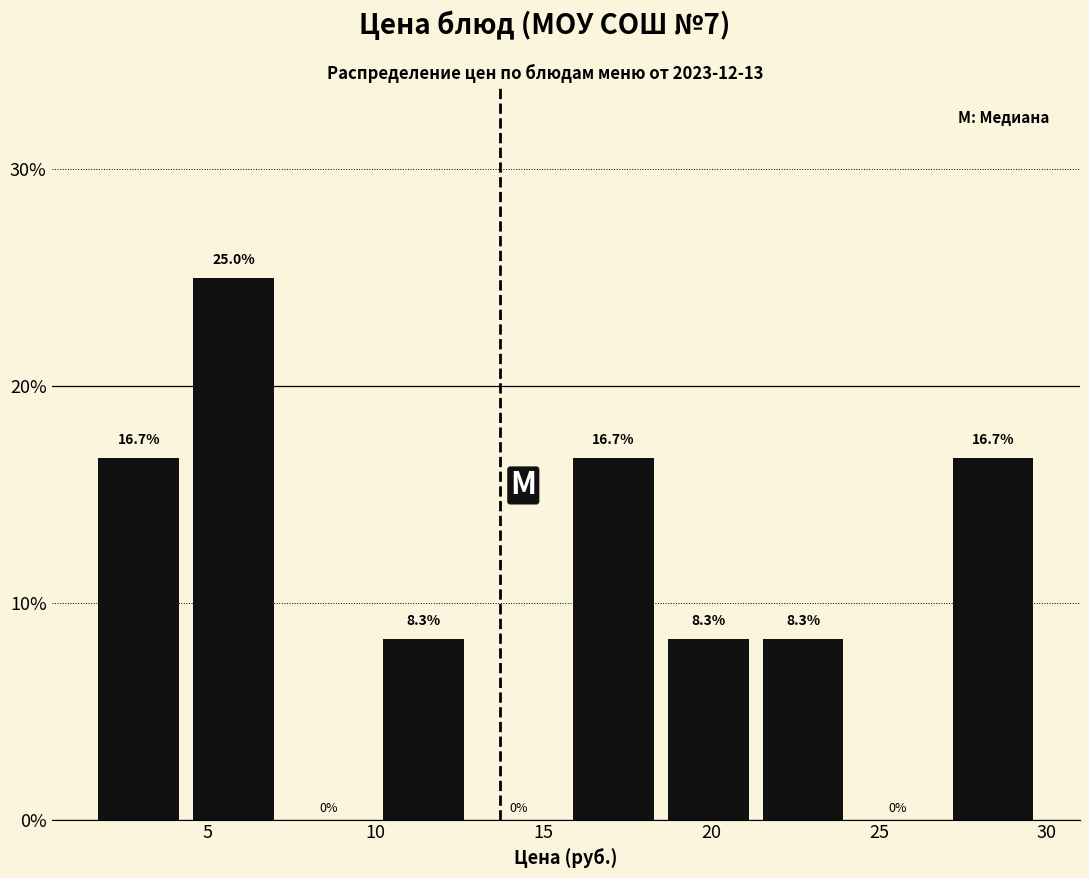

Which range on the x-axis has the tallest bar?

4.5 to 7.5